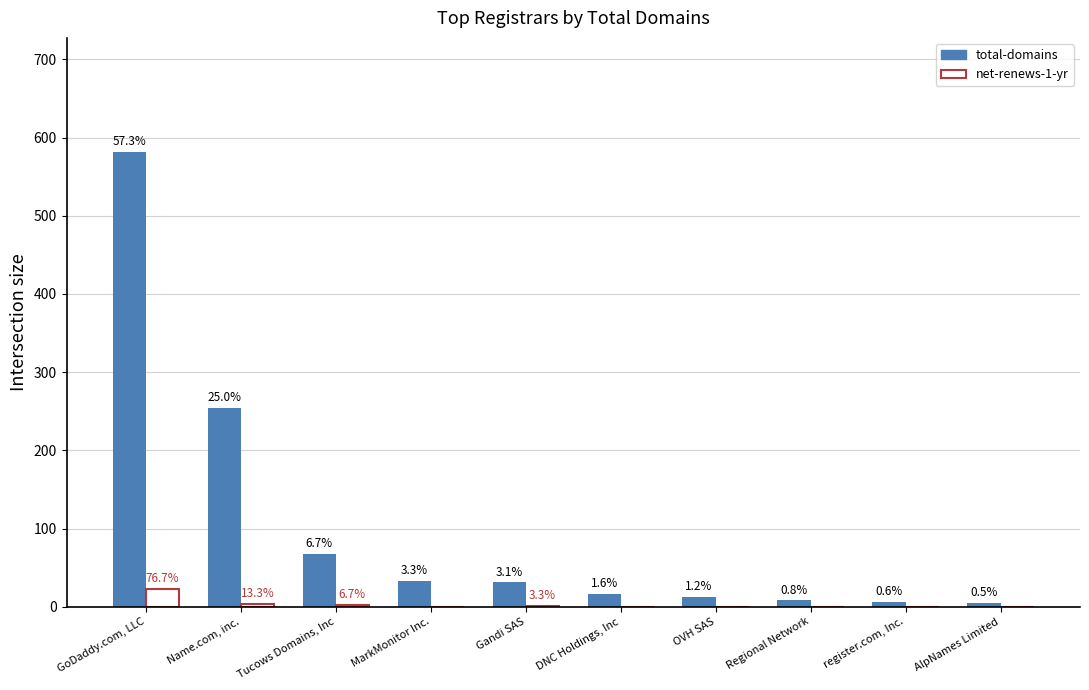

Between DNC Holdings, Inc and Gandi SAS, which is larger?

Gandi SAS